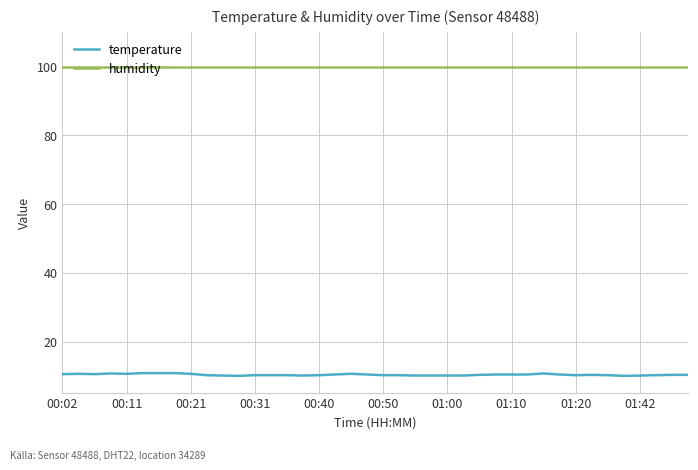

Which series has the largest total across all categories?

humidity